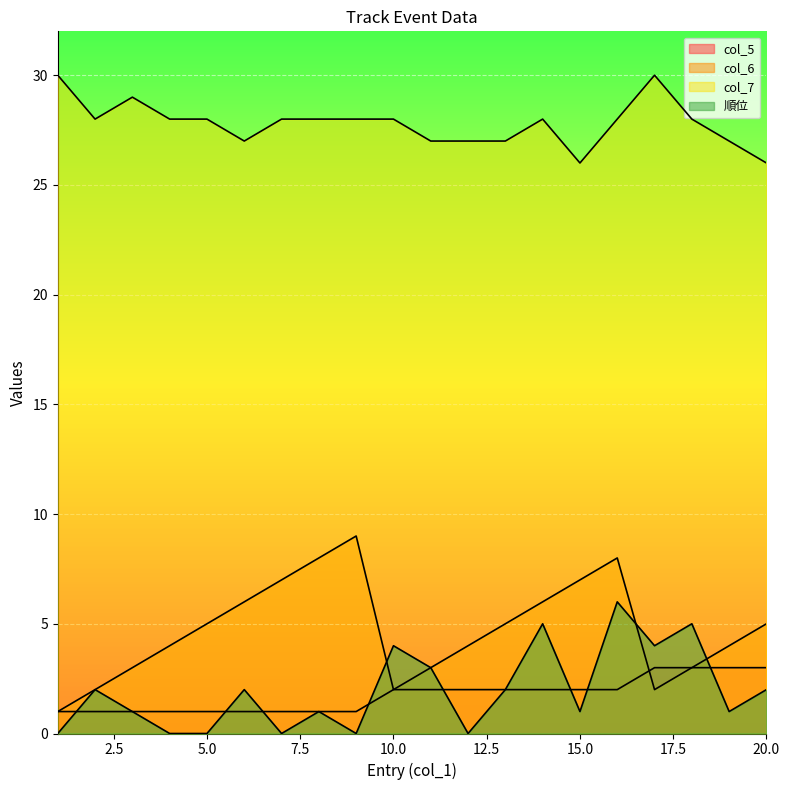

True or false: col_6 has more than 0 points higher than both neighbors.

True